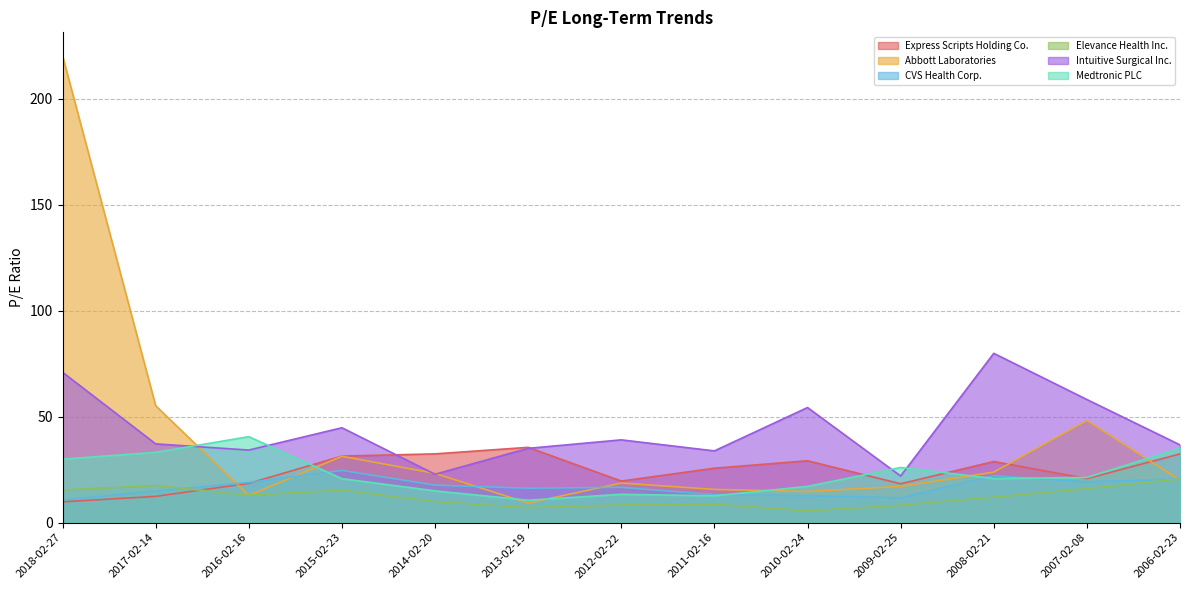

What position from the right is 2013-02-19?

8